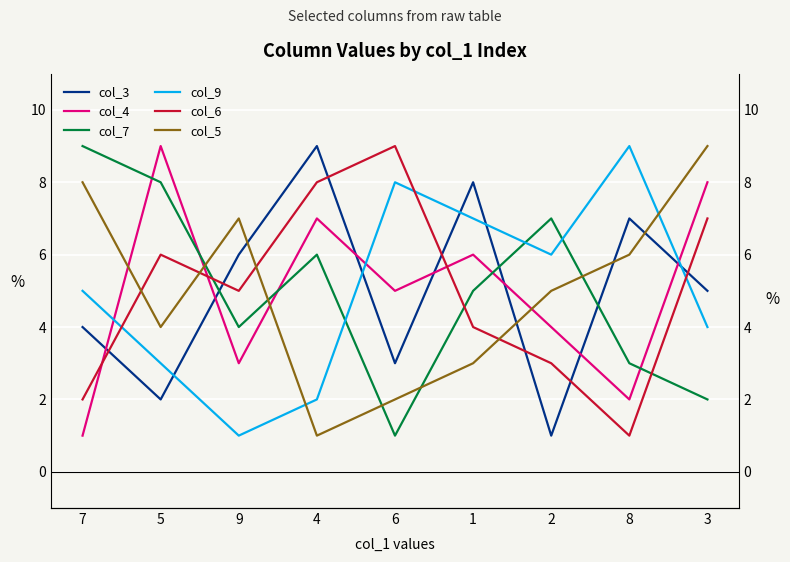

Which series ends up on top after the final intersection of col_7 and col_3?

col_3